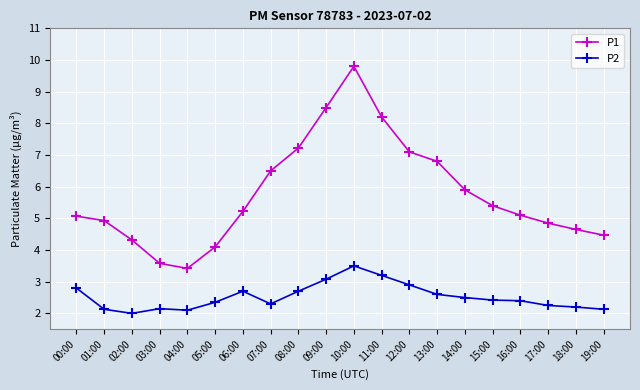

At which category is the sum across all series the highest?

10:00